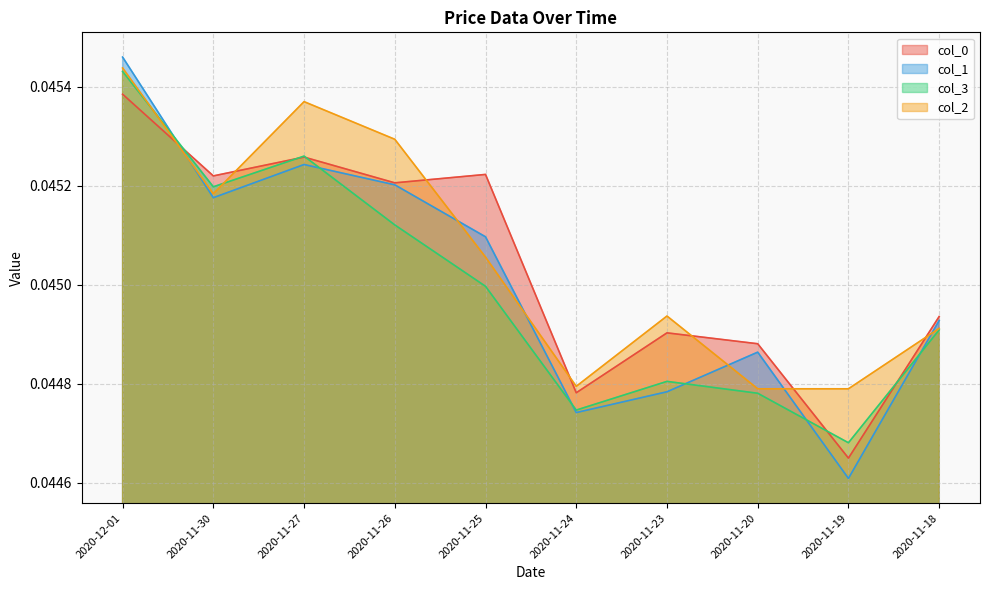

Is the value of col_2 at 2020-11-18 greater than the value of col_0 at 2020-11-24?

Yes